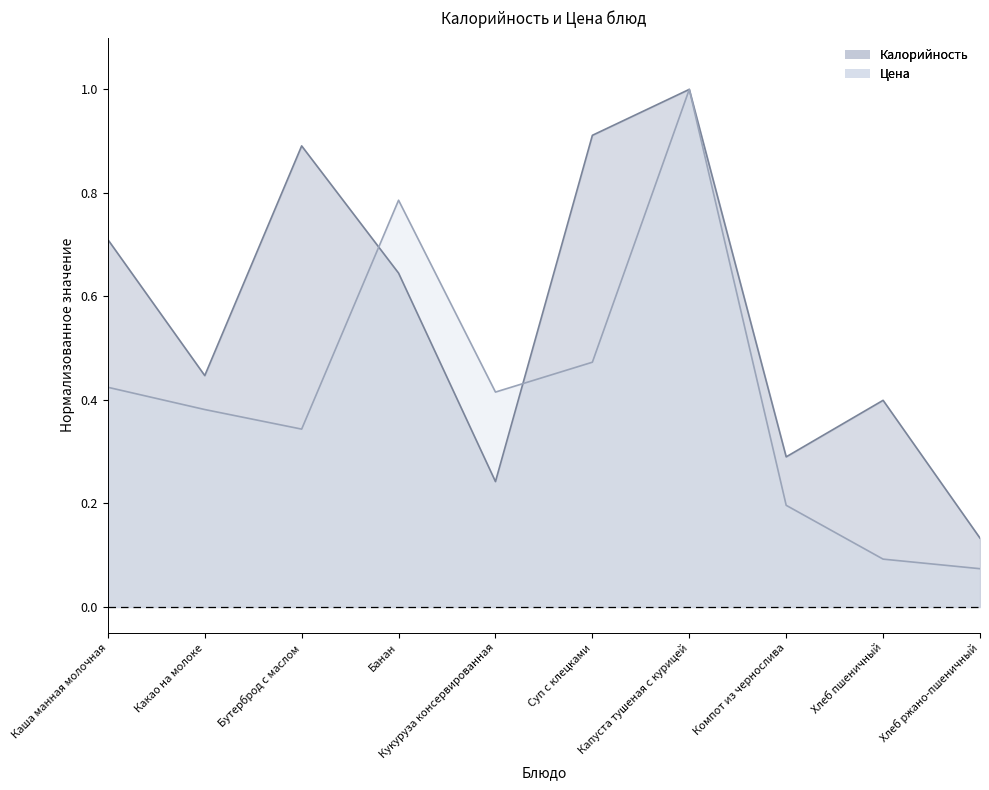

What position from the left is Хлеб пшеничный?

9